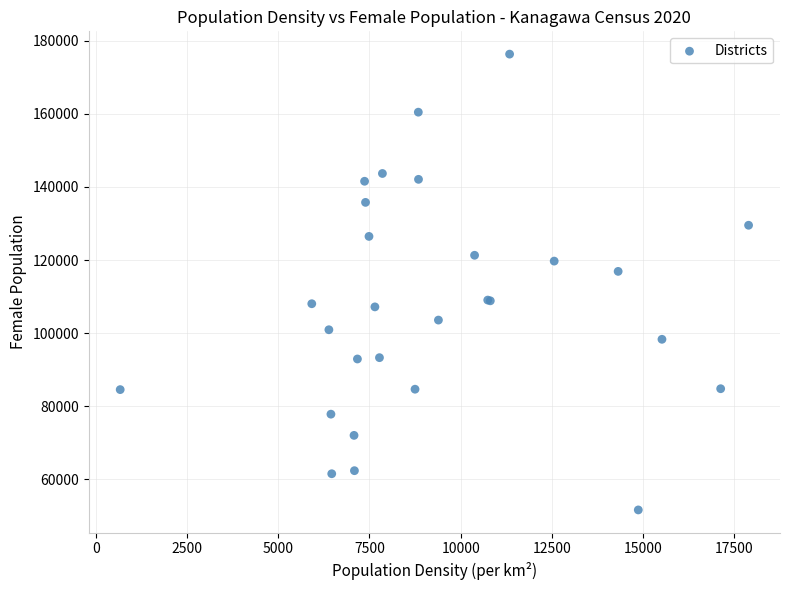

What Y value in the scatter plot is closest to 113982?

116895